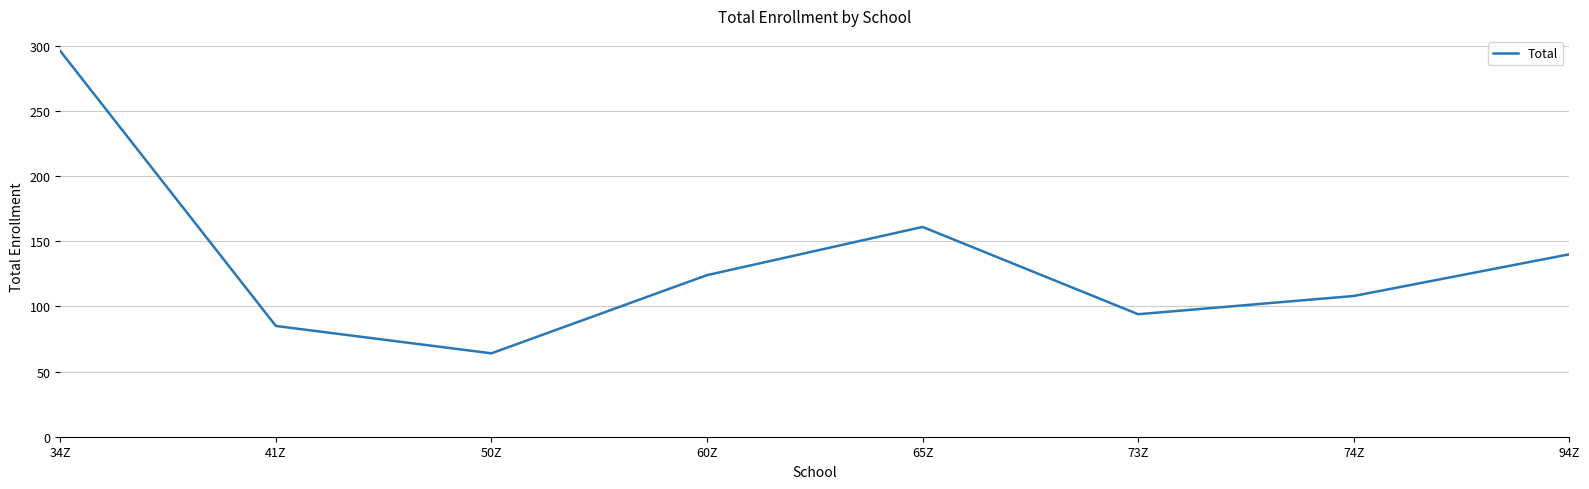

Which category has the lowest value across all series?

50Z